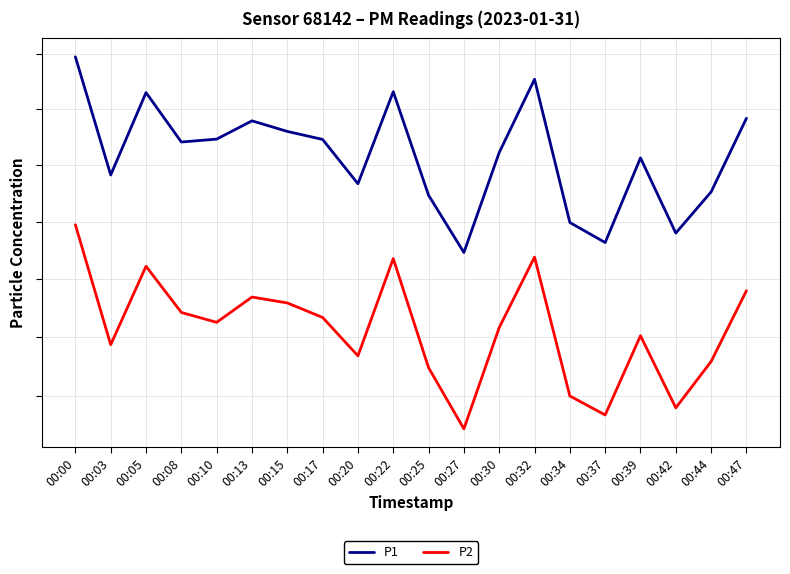

Which series has the widest spread of values?

P2